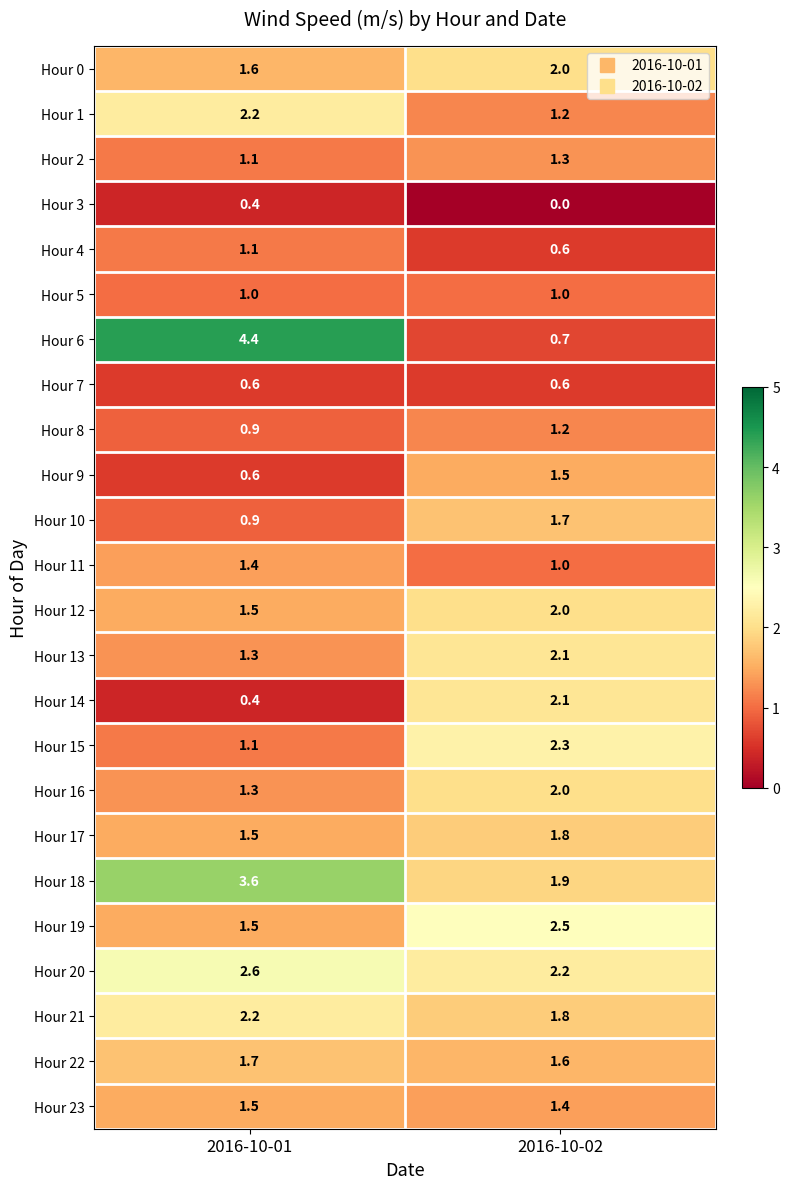

What is the maximum value shown in the chart?

4.4